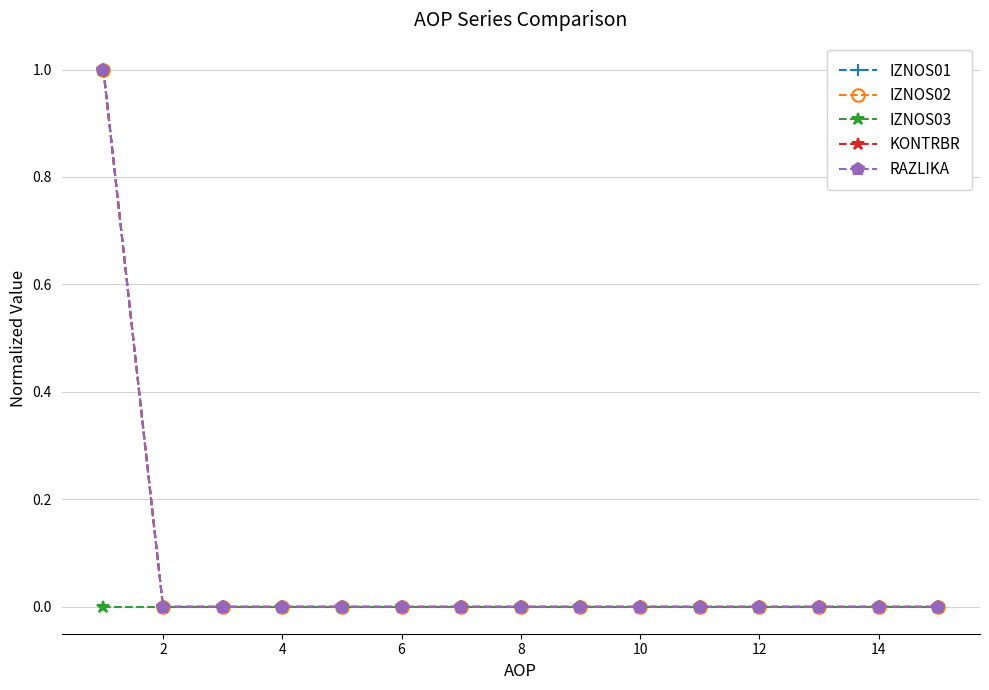

Is this an area chart (filled region under the line)?

No